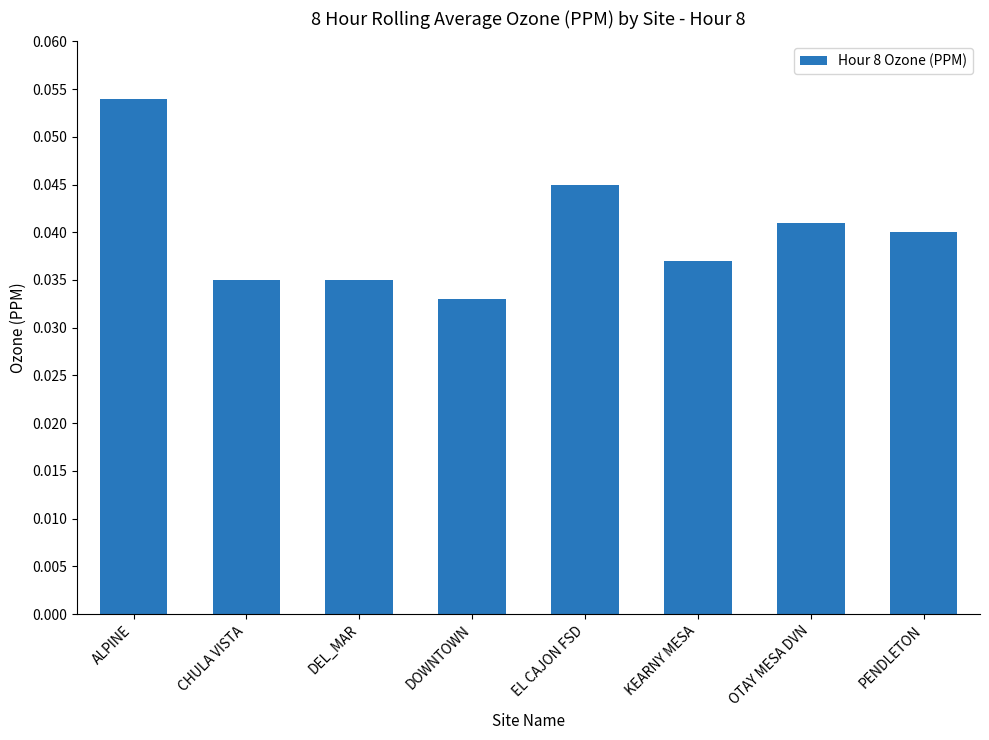

Is it true that the value at DOWNTOWN is 0.1?

False